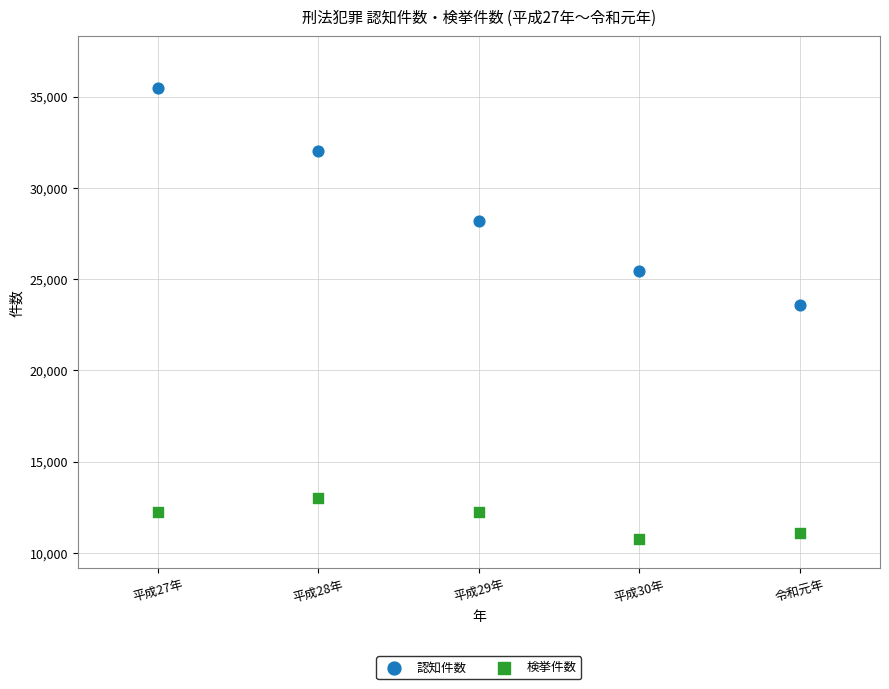

Which series contains the lowest Y value?

検挙件数